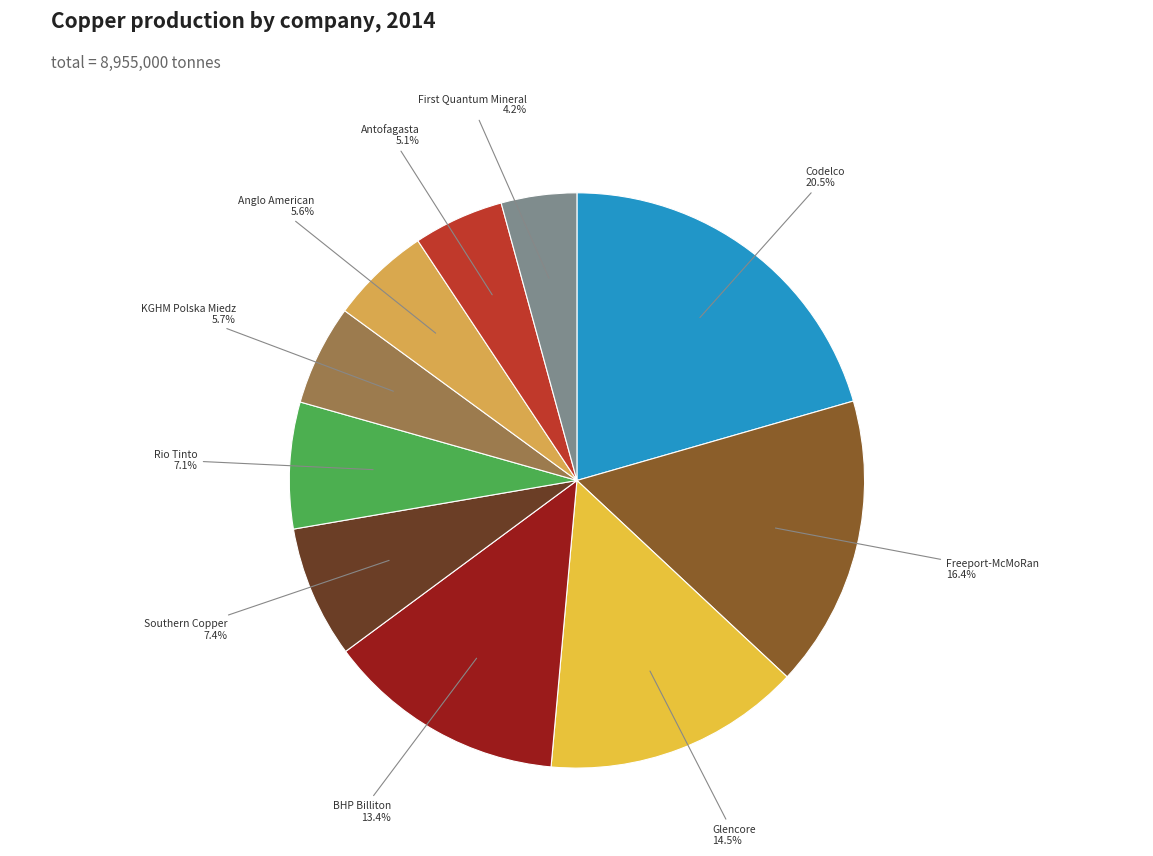

Which category has the biggest portion of the pie?

Codelco